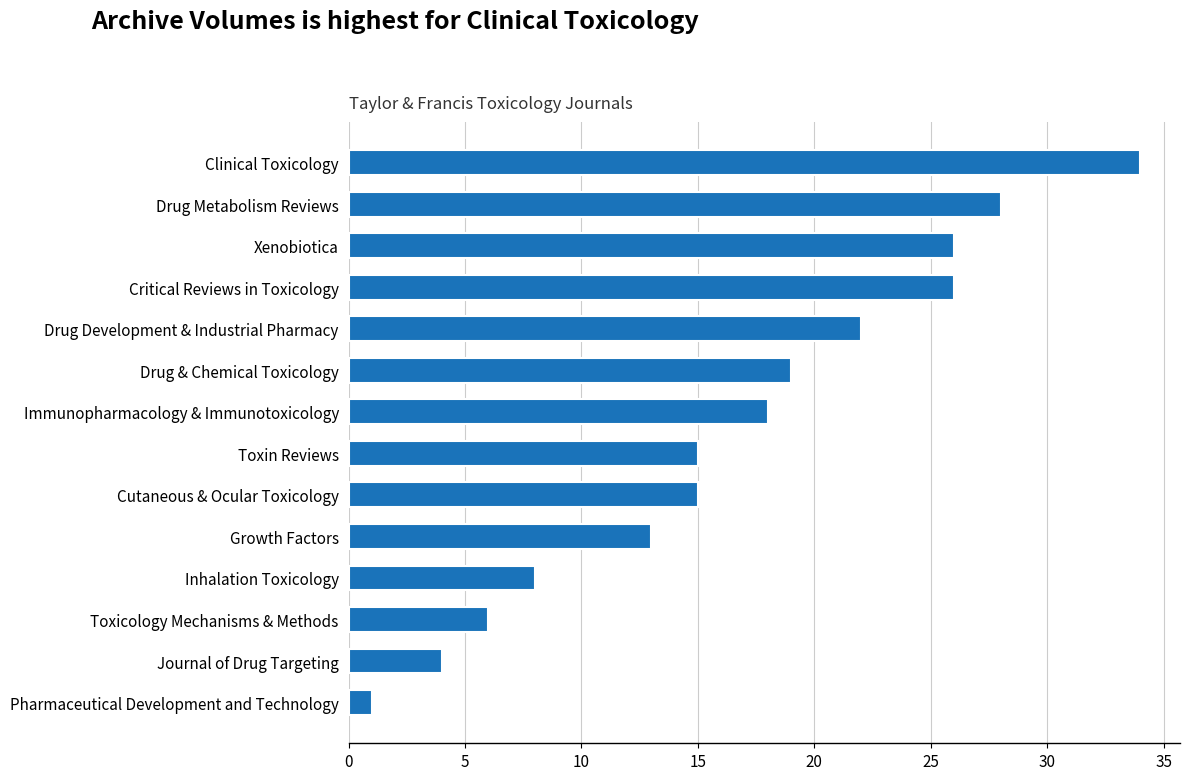

What is the change in value from Pharmaceutical Development and Technology to Toxicology Mechanisms & Methods?

+5